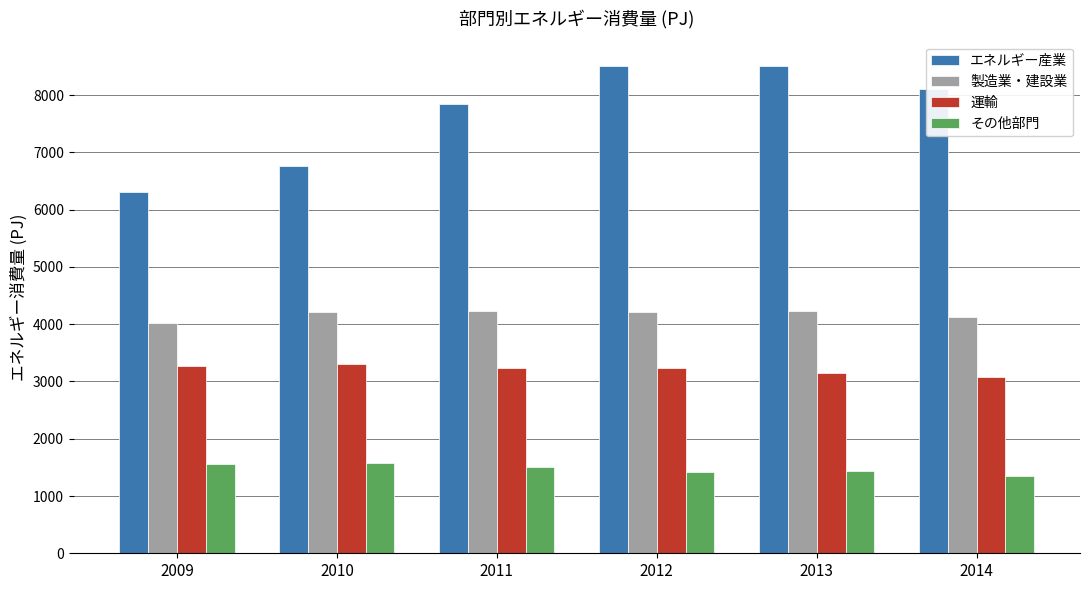

What is the smallest value displayed?

1346.8